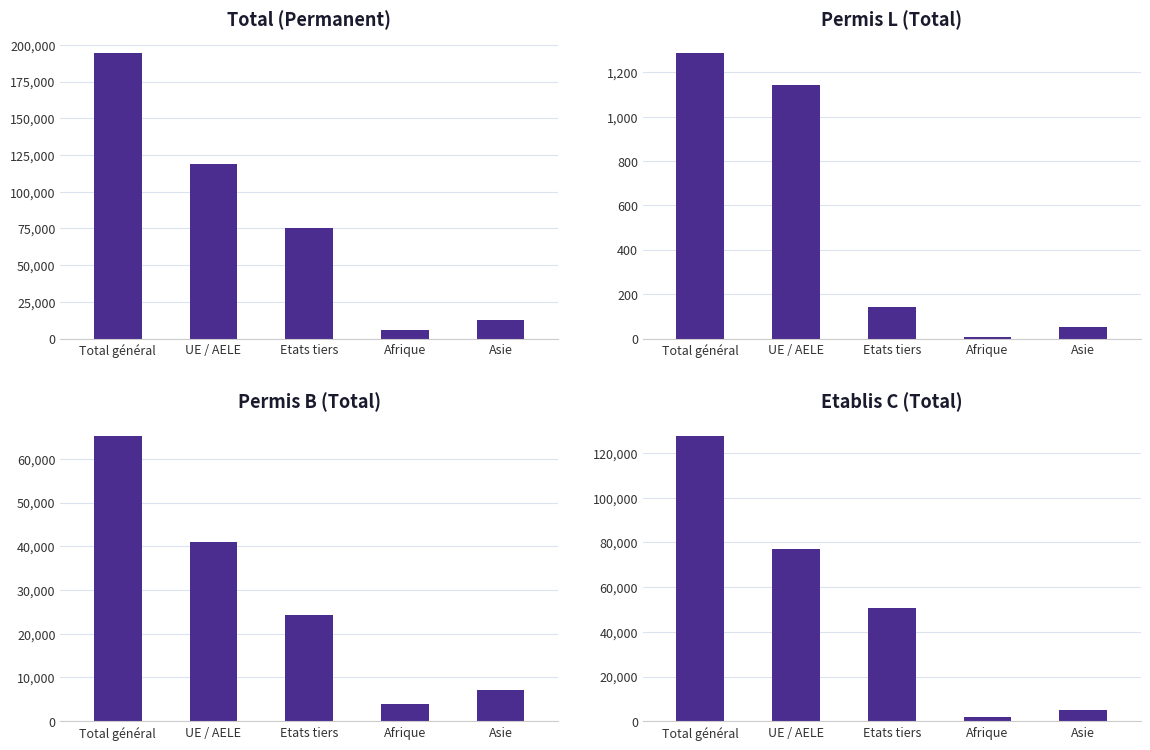

What is the difference between the Total (Permanent) values at Asie and Etats tiers?

62648